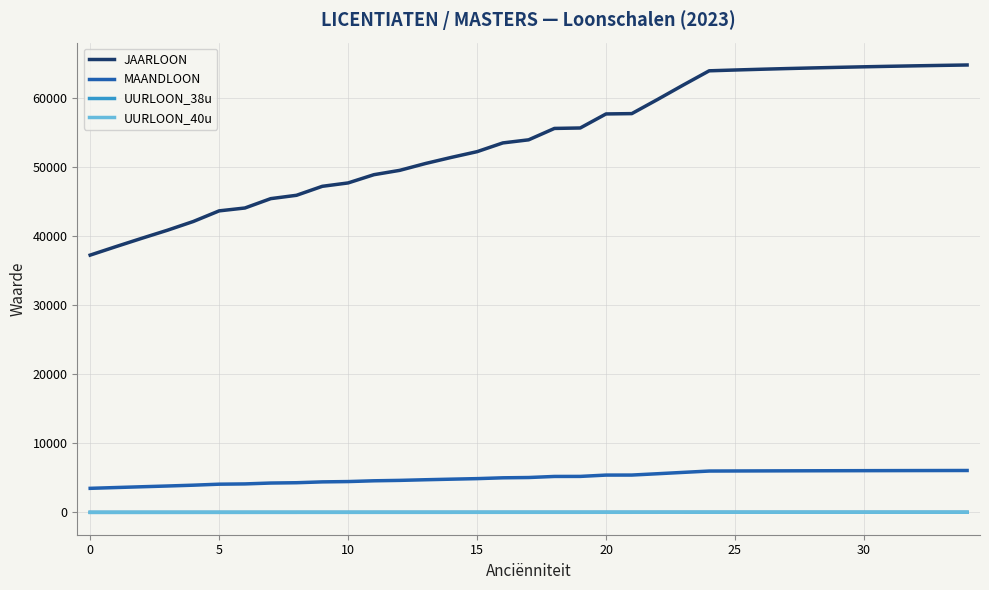

True or false: MAANDLOON and JAARLOON cross at least once.

False